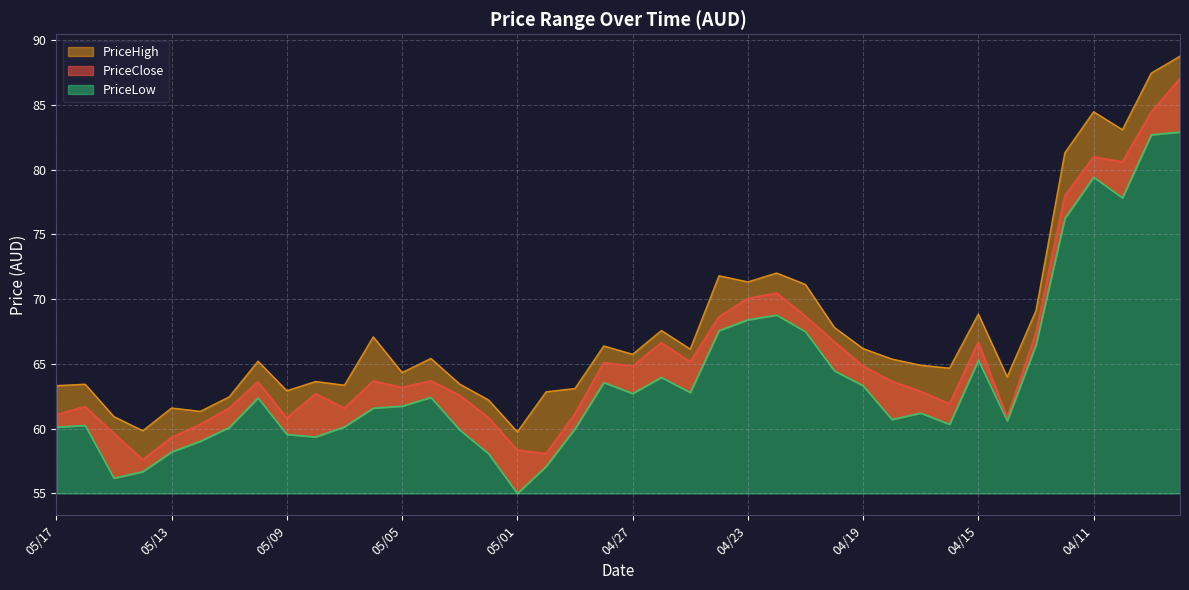

Where is the first local minimum for PriceHigh?

05/14